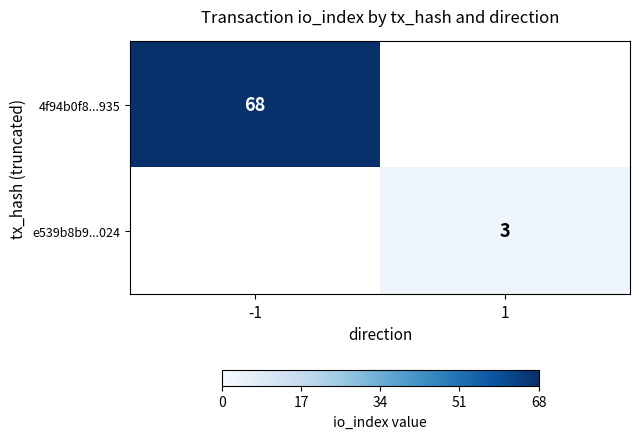

Is it true that e539b8b9...024 equals 3 at 1?

True